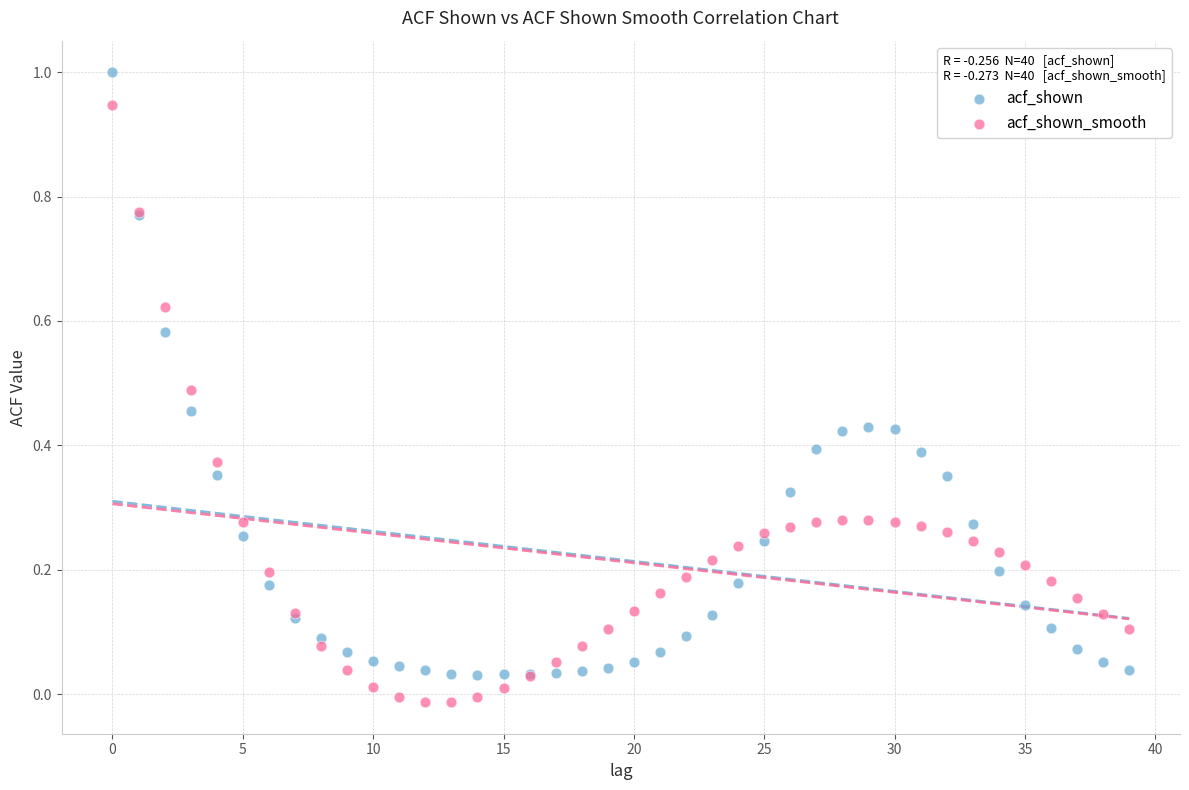

Which series contains the lowest Y value?

acf_shown_smooth